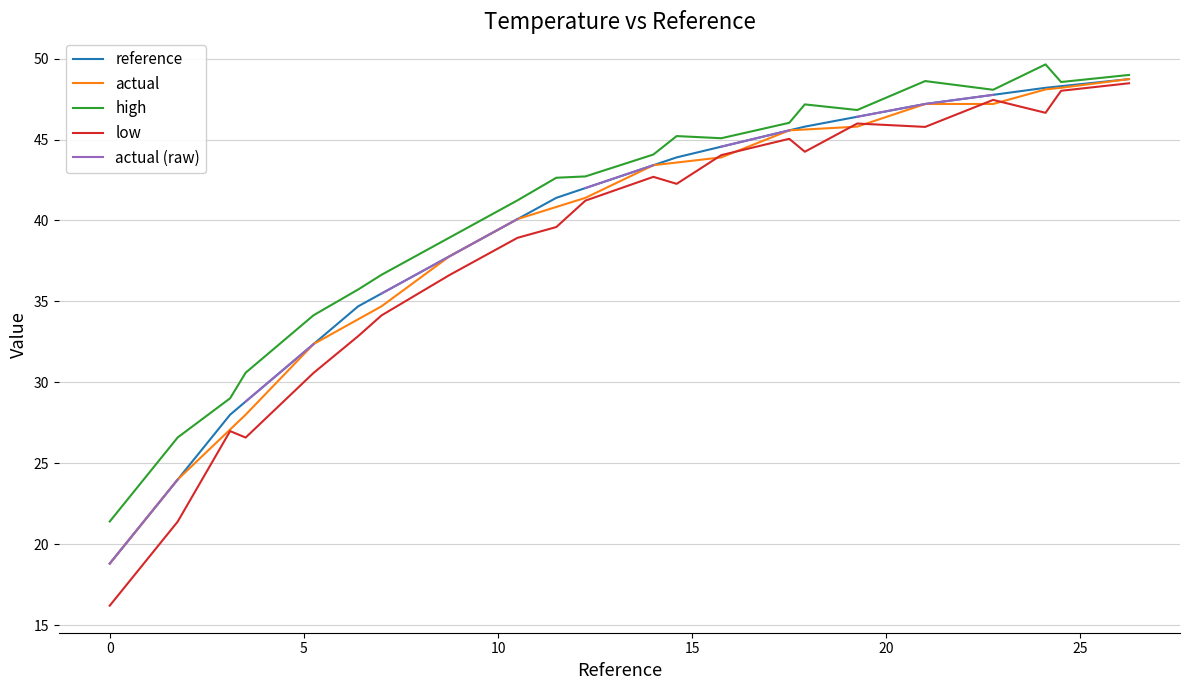

Is the value of low at 9 greater than the value of high at 15?

Yes